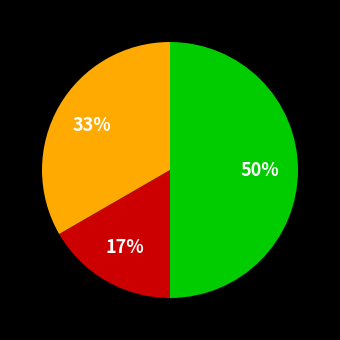

To the nearest percent, what is the average slice percentage?

33%